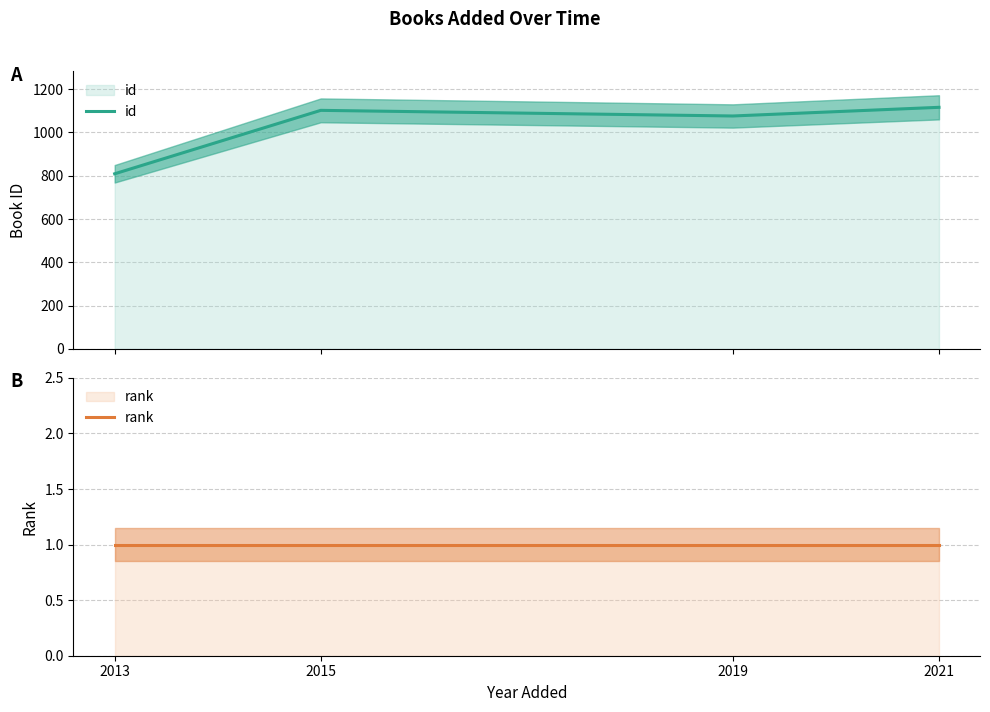

What is the lowest value of the rank series?

1